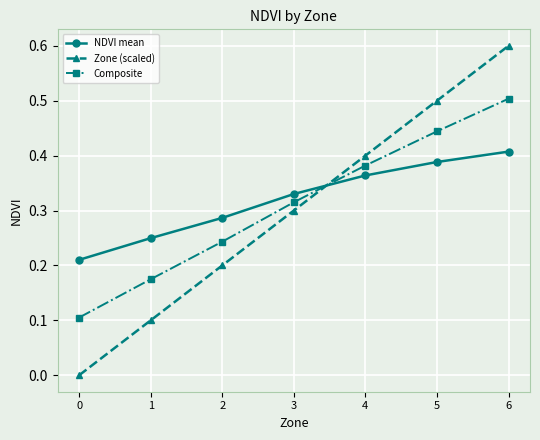

Which series changed the most between 1 and 2?

Zone (scaled)